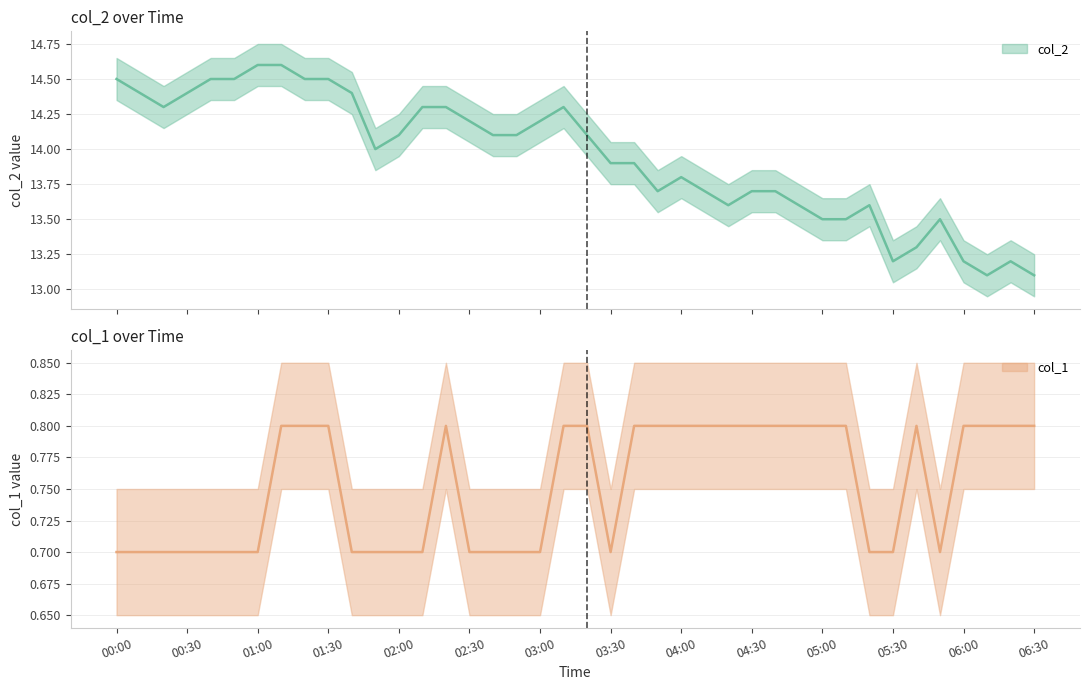

Reading left to right, list all the values displayed in this chart.

col_2: 14.5	14.4	14.3	14.4	14.5	14.5	14.6	14.6	14.5	14.5	14.4	14.0	14.1	14.3	14.3	14.2	14.1	14.1	14.2	14.3	14.1	13.9	13.9	13.7	13.8	13.7	13.6	13.7	13.7	13.6	13.5	13.5	13.6	13.2	13.3	13.5	13.2	13.1	13.2	13.1
col_1: 0.7	0.7	0.7	0.7	0.7	0.7	0.7	0.8	0.8	0.8	0.7	0.7	0.7	0.7	0.8	0.7	0.7	0.7	0.7	0.8	0.8	0.7	0.8	0.8	0.8	0.8	0.8	0.8	0.8	0.8	0.8	0.8	0.7	0.7	0.8	0.7	0.8	0.8	0.8	0.8